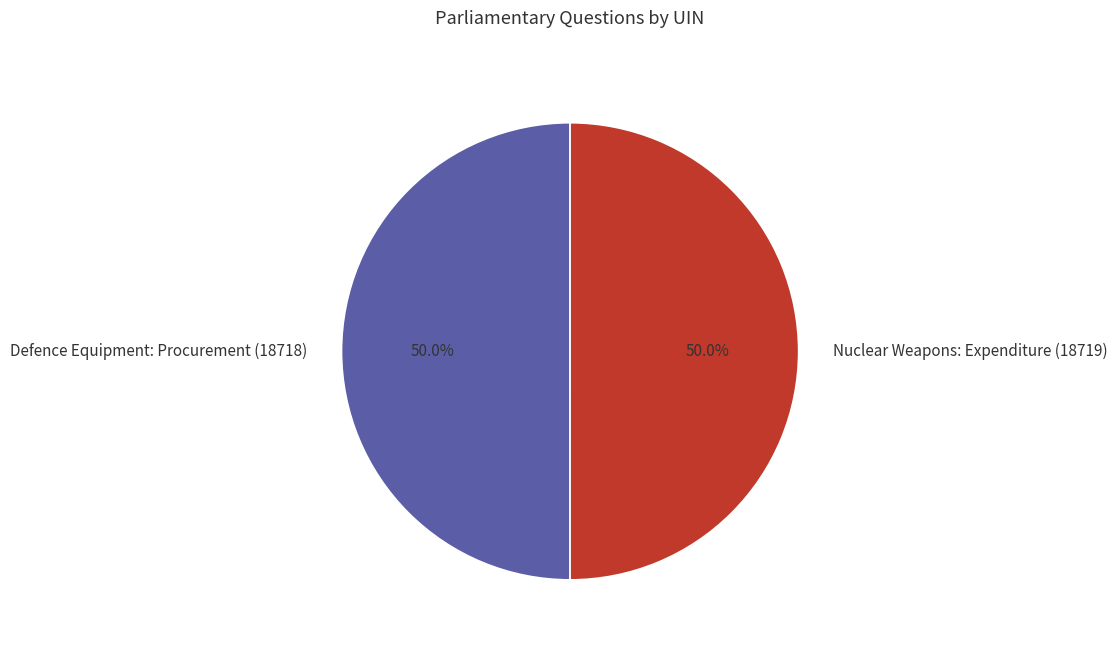

How many segments does this pie chart have?

2